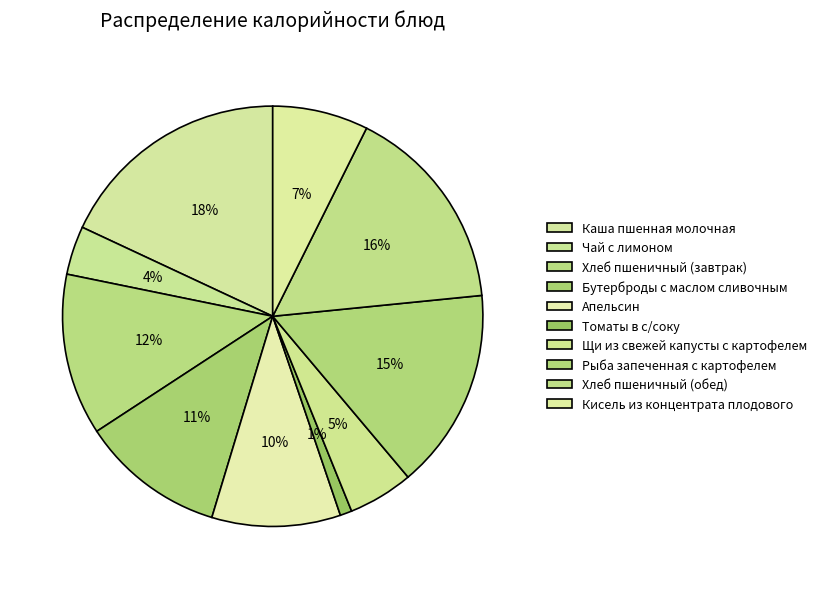

Is it true that Бутерброды с маслом сливочным is 6% of the pie?

False